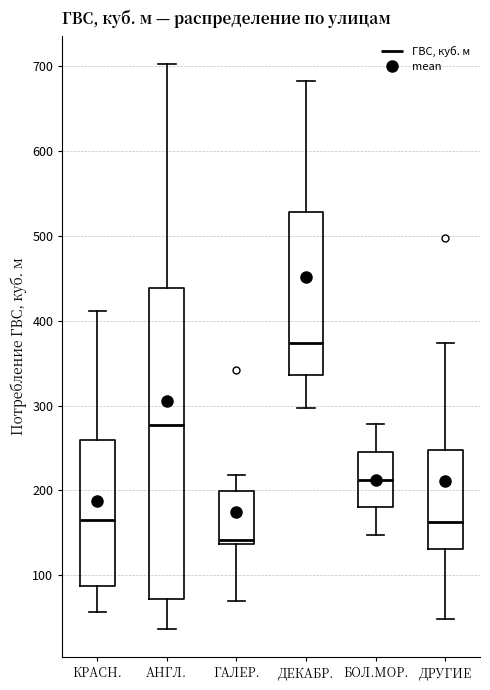

Which box's median line is the highest?

ДЕКАБР.